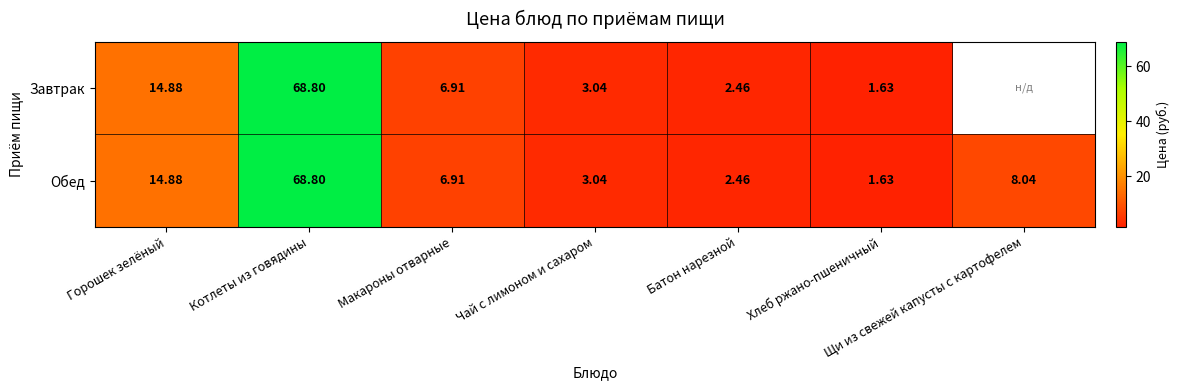

List the labels in order of Обед value, largest first.

Котлеты из говядины, Горошек зелёный, Щи из свежей капусты с картофелем, Макароны отварные, Чай с лимоном и сахаром, Батон нарезной, Хлеб ржано-пшеничный